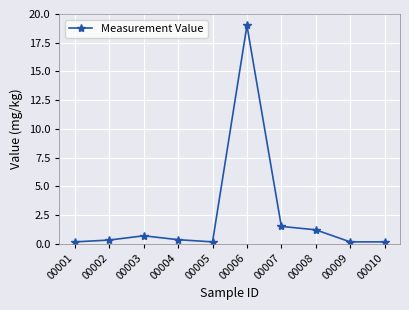

Between 00003 and 00002, which is larger?

00003